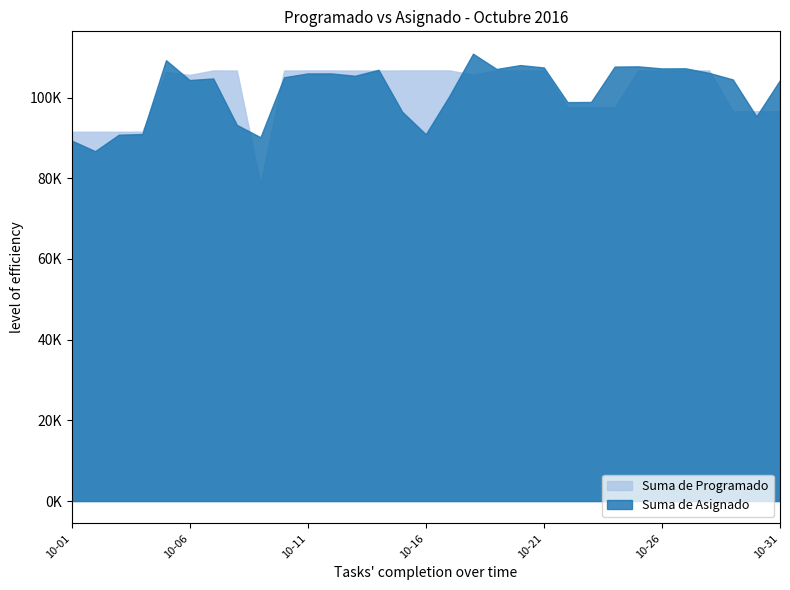

What is the value of the Suma de Programado point at the 22nd from the left?

97623.7